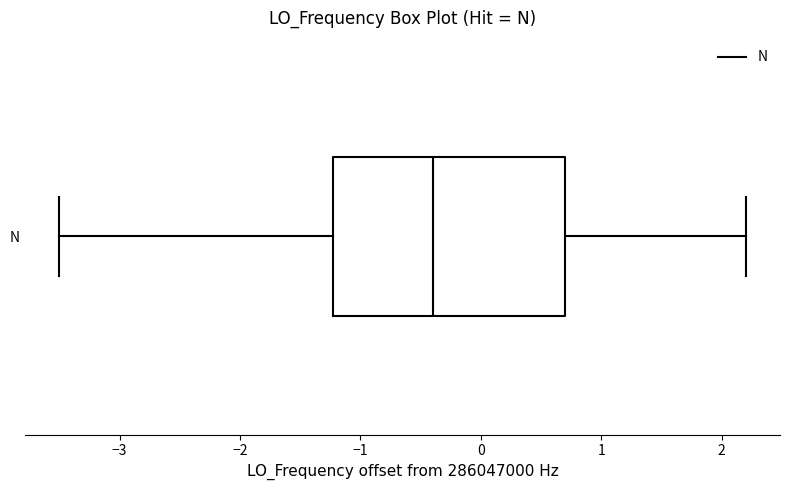

Where is the right edge of the box for N on the x-axis? The values are not printed on the chart, so give them approximately, as read against the axis.

0.7